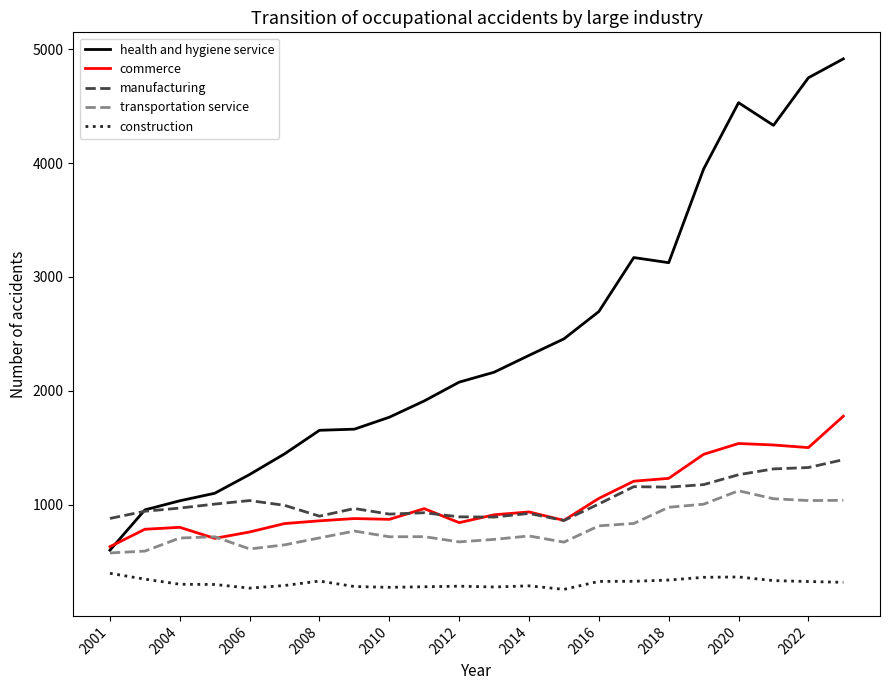

True or false: transportation service and construction intersect in this chart.

False